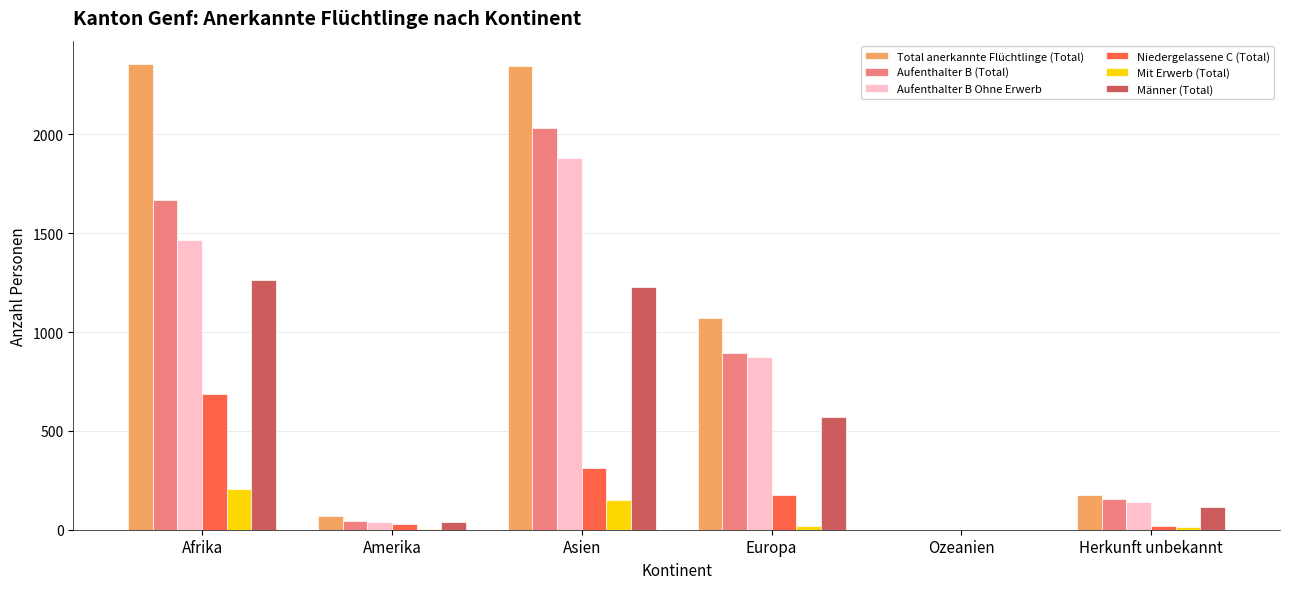

Where is Männer (Total) nearest to the value 630?

Europa